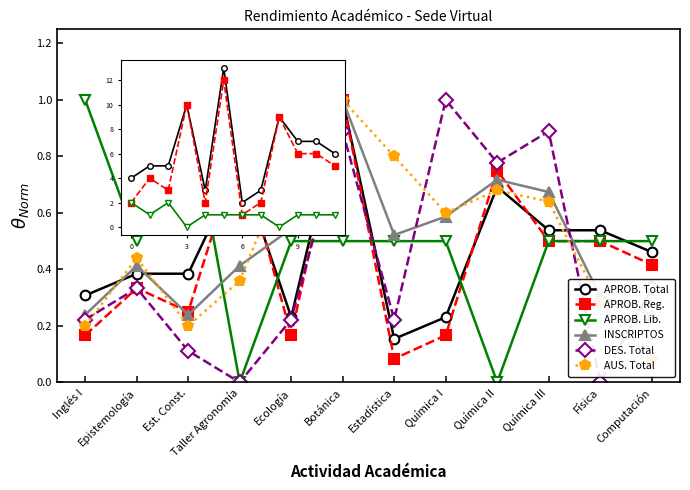

What position from the right is Taller Agronomía?

9